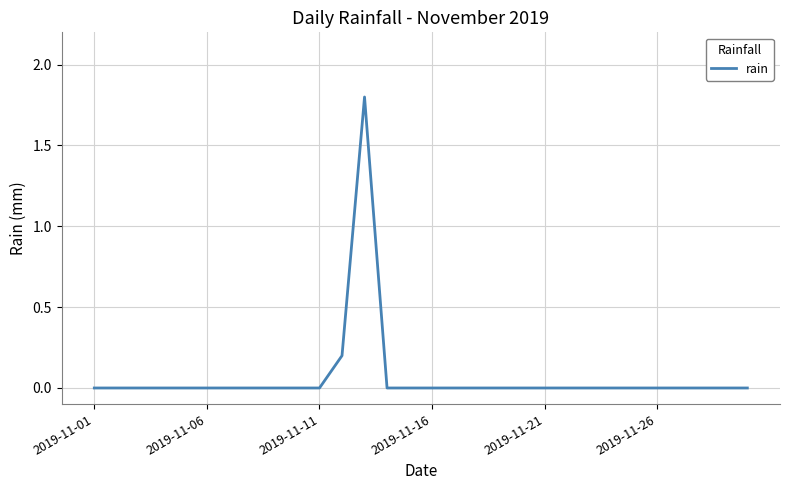

What is the maximum value shown in the chart?

1.8